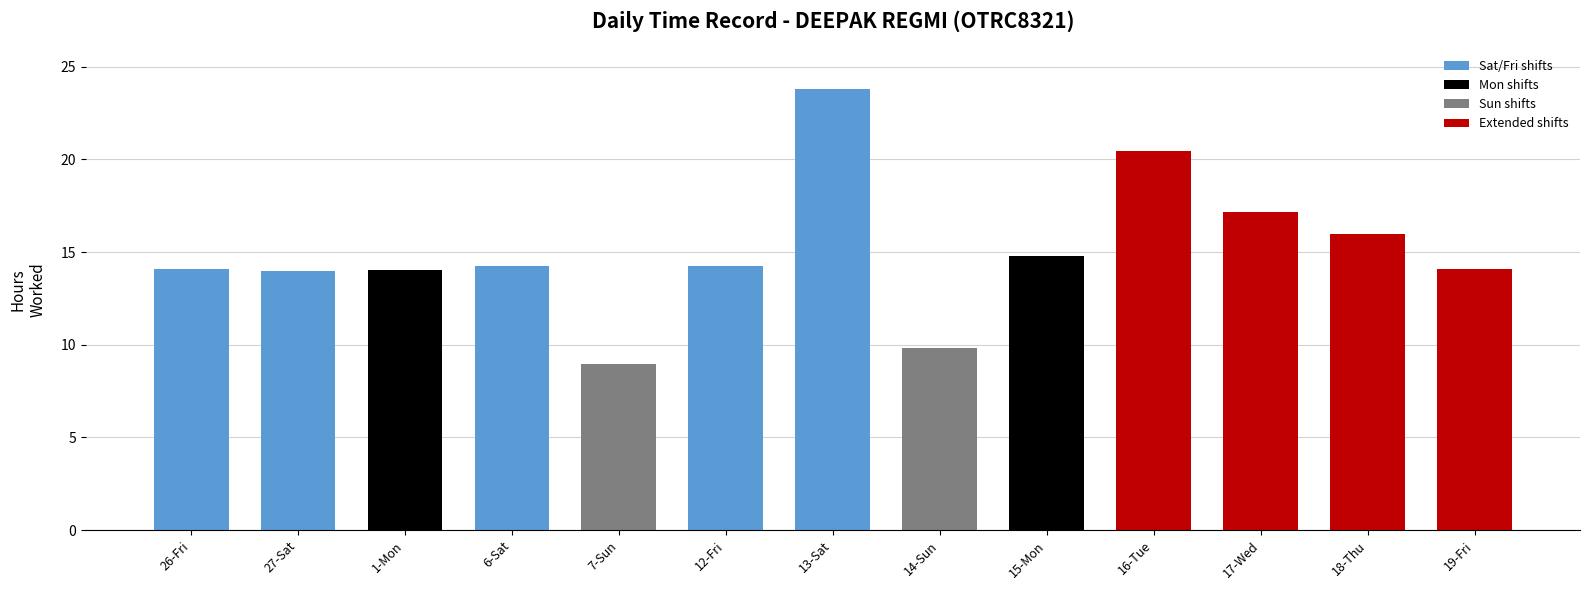

At which category does the chart reach its peak across all series?

13-Sat